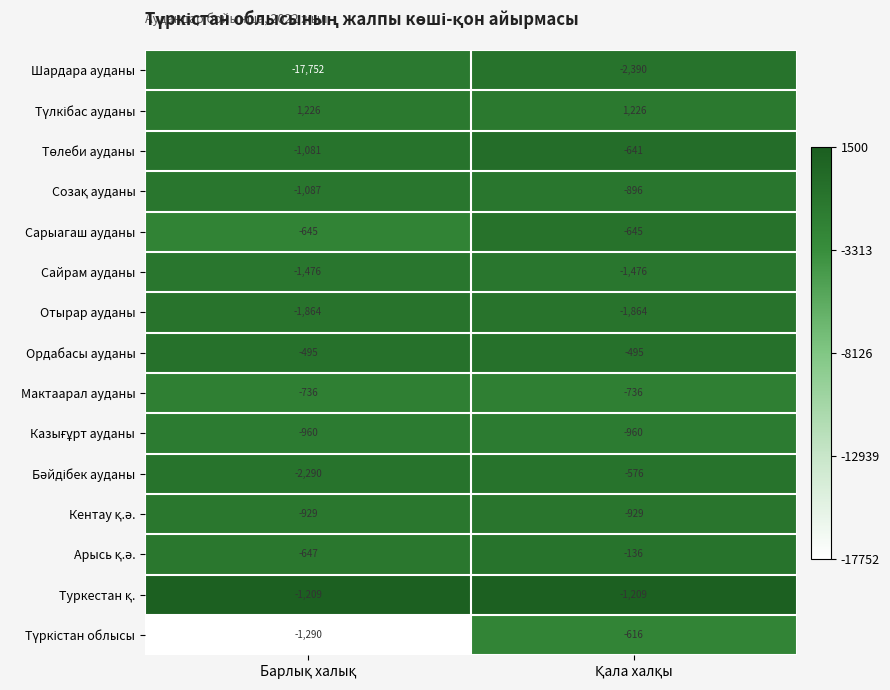

Which series has the largest range (max minus min)?

Шардара ауданы